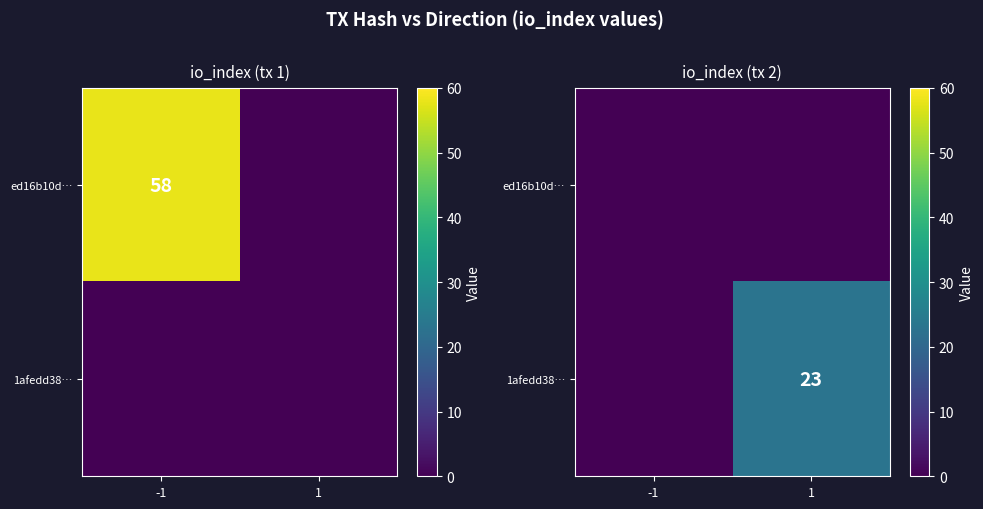

True or false: 1afedd38… has a value of 11 at -1.

False